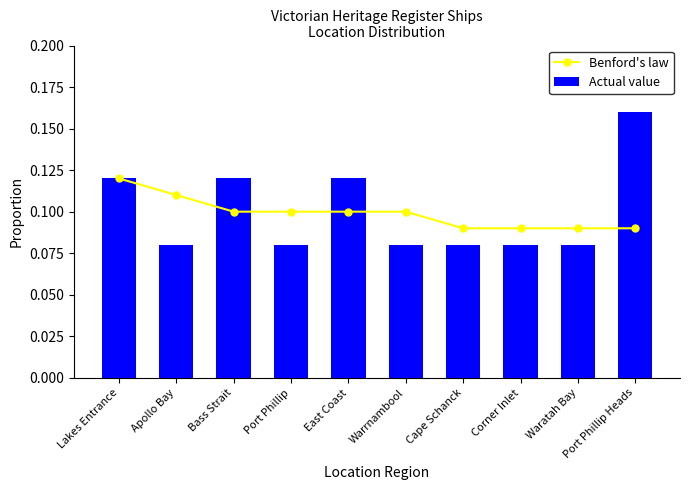

Which category has the highest value in the Actual value series?

Port Phillip Heads